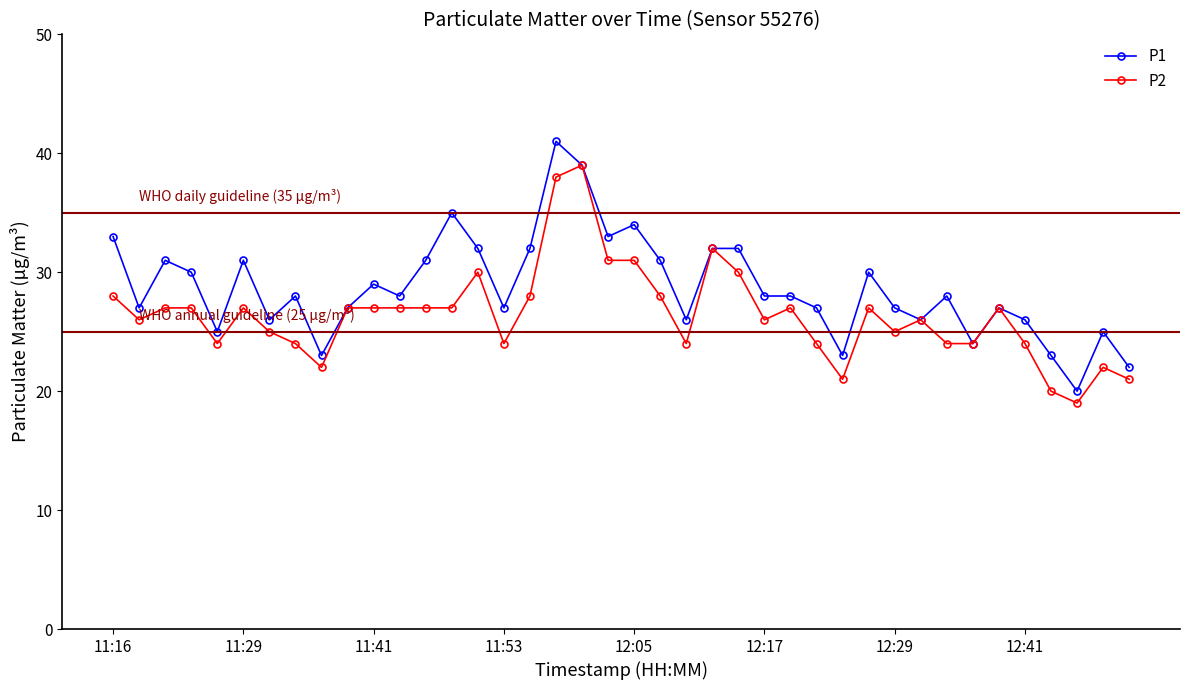

True or false: P1 has more than 1 points higher than both neighbors.

True